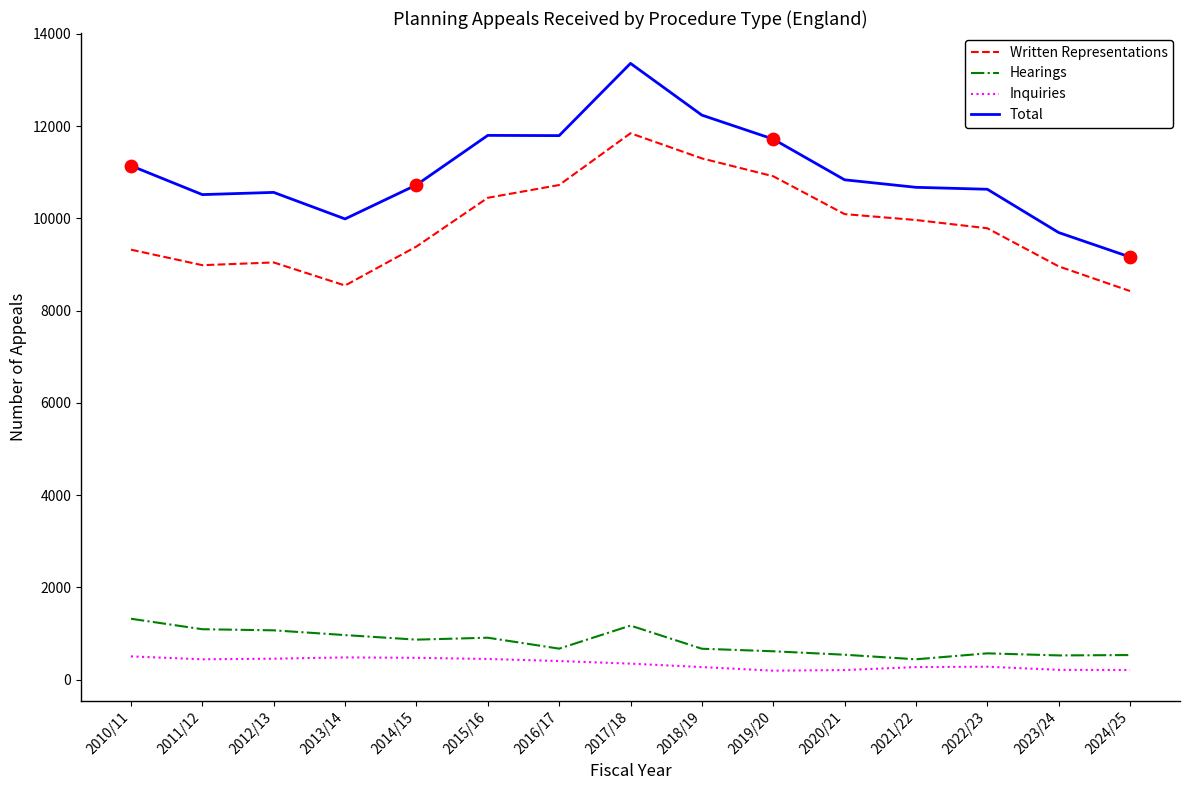

What are all the series names shown in the legend?

Written Representations, Hearings, Inquiries, Total